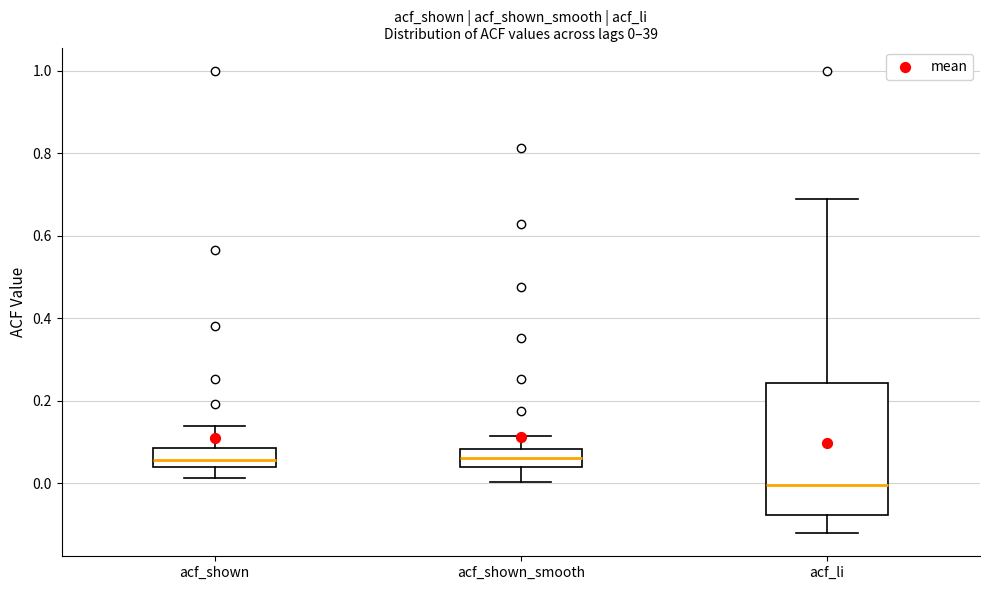

Which box is the tallest, from its lower edge to its upper edge?

acf_li